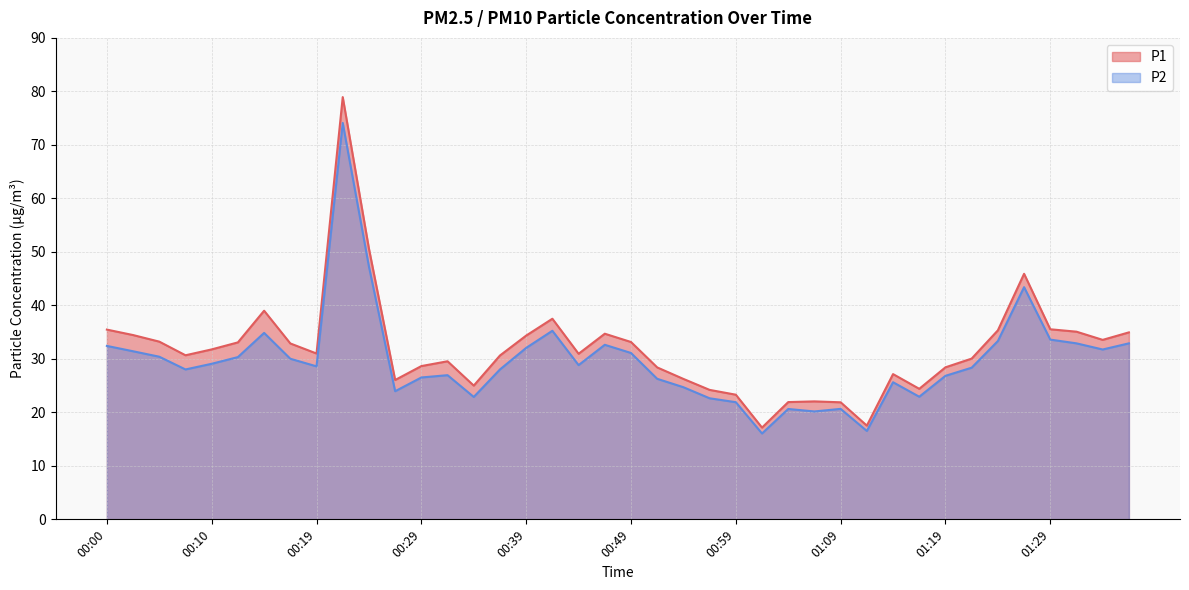

Reading left to right, transcribe all the data shown in this chart.

P1: 00:00=35.5	00:02=34.5	00:05=33.2	00:07=30.7	00:10=31.8	00:12=33.1	00:14=39.0	00:17=32.9	00:19=31.0	00:22=78.9	00:24=50.6	00:27=26.1	00:29=28.6	00:32=29.6	00:34=25.0	00:37=30.6	00:39=34.4	00:42=37.5	00:44=30.9	00:47=34.7	00:49=33.1	00:52=28.4	00:54=26.2	00:57=24.2	00:59=23.3	01:01=17.1	01:04=21.9	01:06=22.1	01:09=21.9	01:12=17.5	01:14=27.1	01:17=24.4	01:19=28.4	01:22=30.1	01:24=35.3	01:27=45.9	01:29=35.5	01:32=35.1	01:34=33.5	01:37=35.0
P2: 00:00=32.4	00:02=31.4	00:05=30.4	00:07=28.0	00:10=29.1	00:12=30.3	00:14=34.9	00:17=30.0	00:19=28.6	00:22=74.1	00:24=47.2	00:27=23.9	00:29=26.5	00:32=26.9	00:34=22.9	00:37=28.0	00:39=32.0	00:42=35.2	00:44=28.8	00:47=32.6	00:49=31.1	00:52=26.3	00:54=24.7	00:57=22.6	00:59=21.9	01:01=16.1	01:04=20.6	01:06=20.2	01:09=20.6	01:12=16.5	01:14=25.6	01:17=22.9	01:19=26.8	01:22=28.4	01:24=33.3	01:27=43.4	01:29=33.6	01:32=32.9	01:34=31.8	01:37=32.9